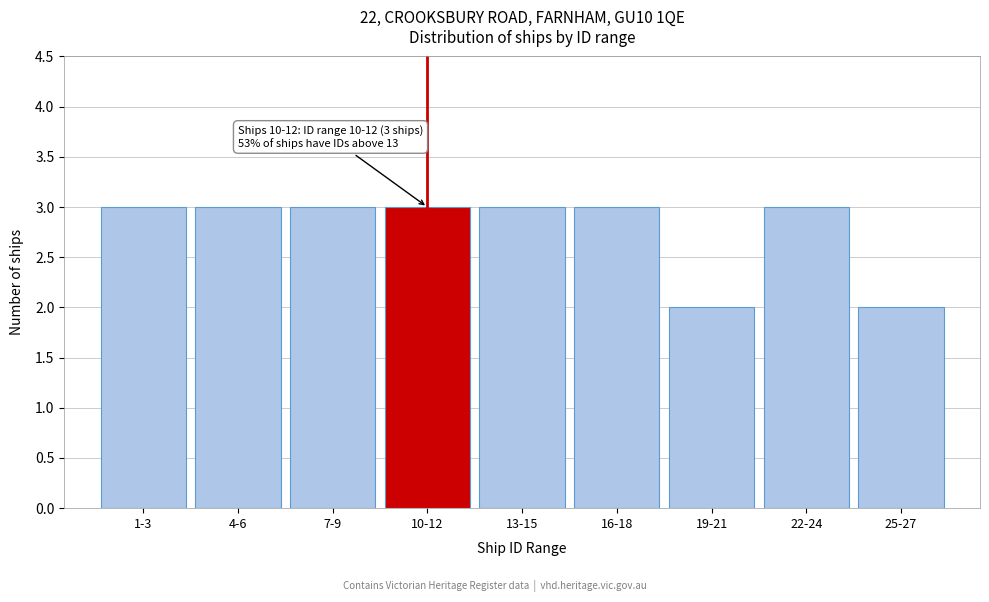

Reading left to right, extract all data points from this chart.

3	3	3	3	3	3	2	3	2